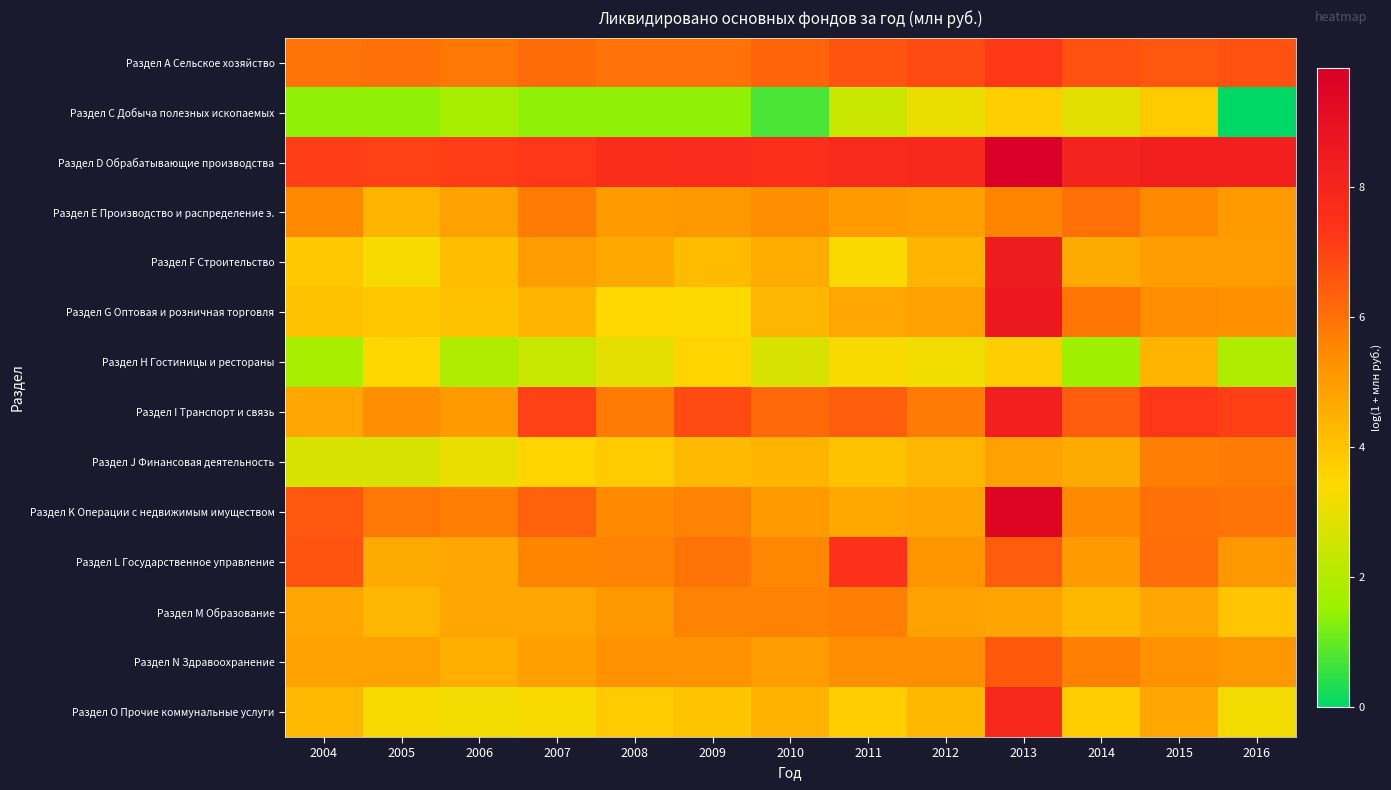

Rank the series by their maximum value, from highest to lowest.

Раздел D Обрабатывающие производства, Раздел K Операции с недвижимым имуществом, Раздел G Оптовая и розничная торговля, Раздел F Строительство, Раздел I Транспорт и связь, Раздел O Прочие коммунальные услуги, Раздел L Государственное управление, Раздел А Сельское хозяйство, Раздел N Здравоохранение, Раздел Е Производство и распределение э., Раздел J Финансовая деятельность, Раздел M Образование, Раздел Н Гостиницы и рестораны, Раздел С Добыча полезных ископаемых